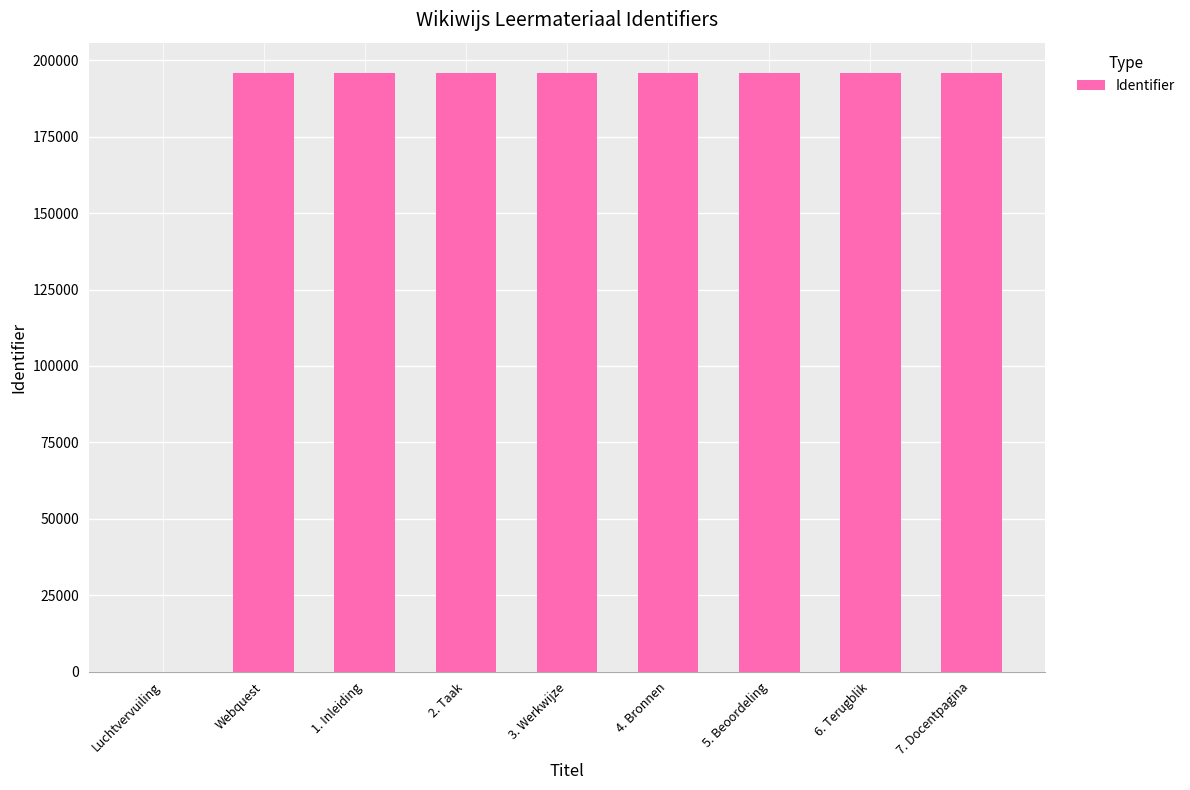

What is the sum of the values at Luchtvervuiling and 7. Docentpagina?

195950